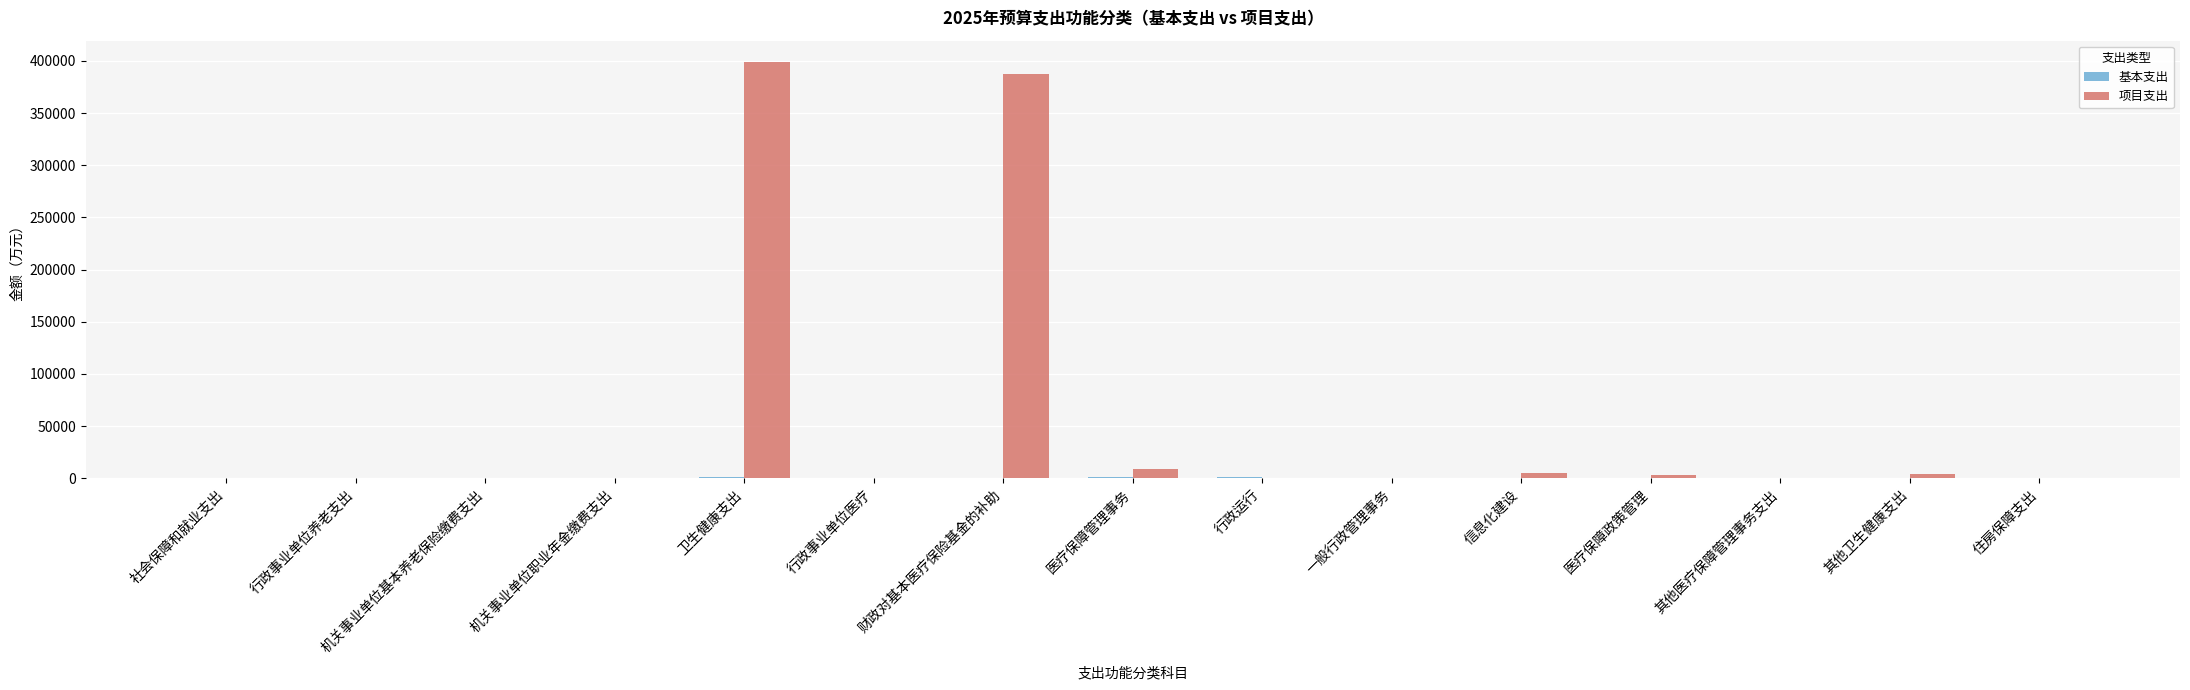

Which series has the largest total across all categories?

项目支出